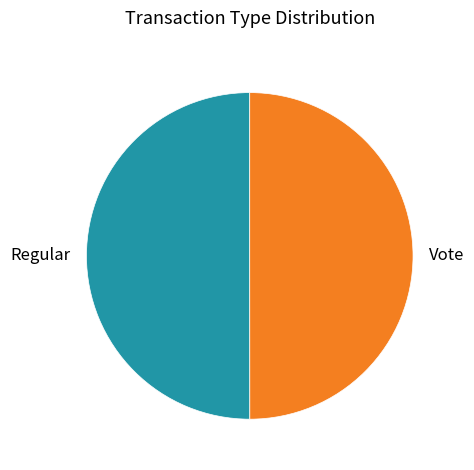

Approximately how many times larger is the value at Regular compared to Vote?

1.0